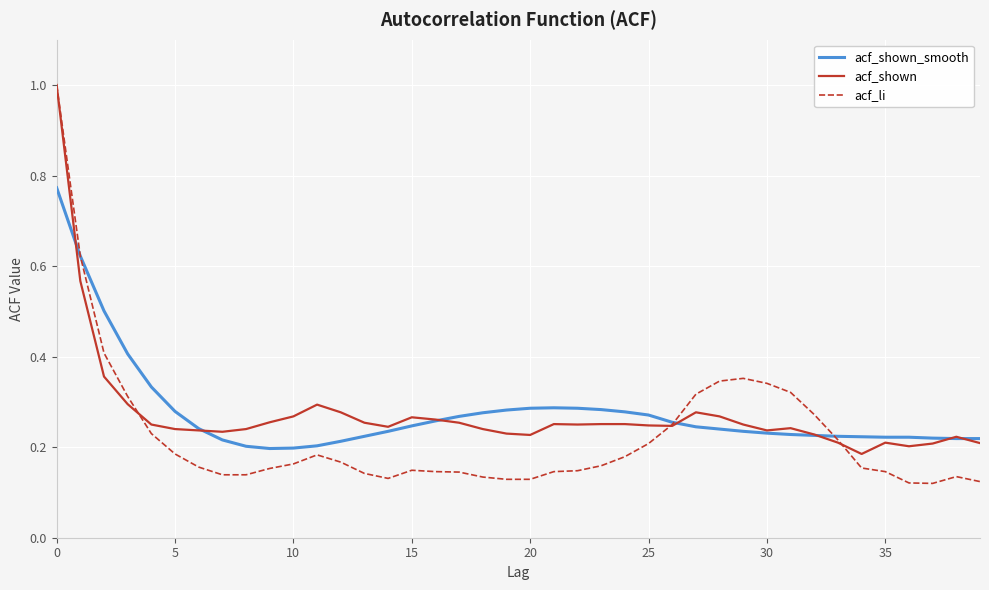

Which series has the widest spread of values?

acf_li